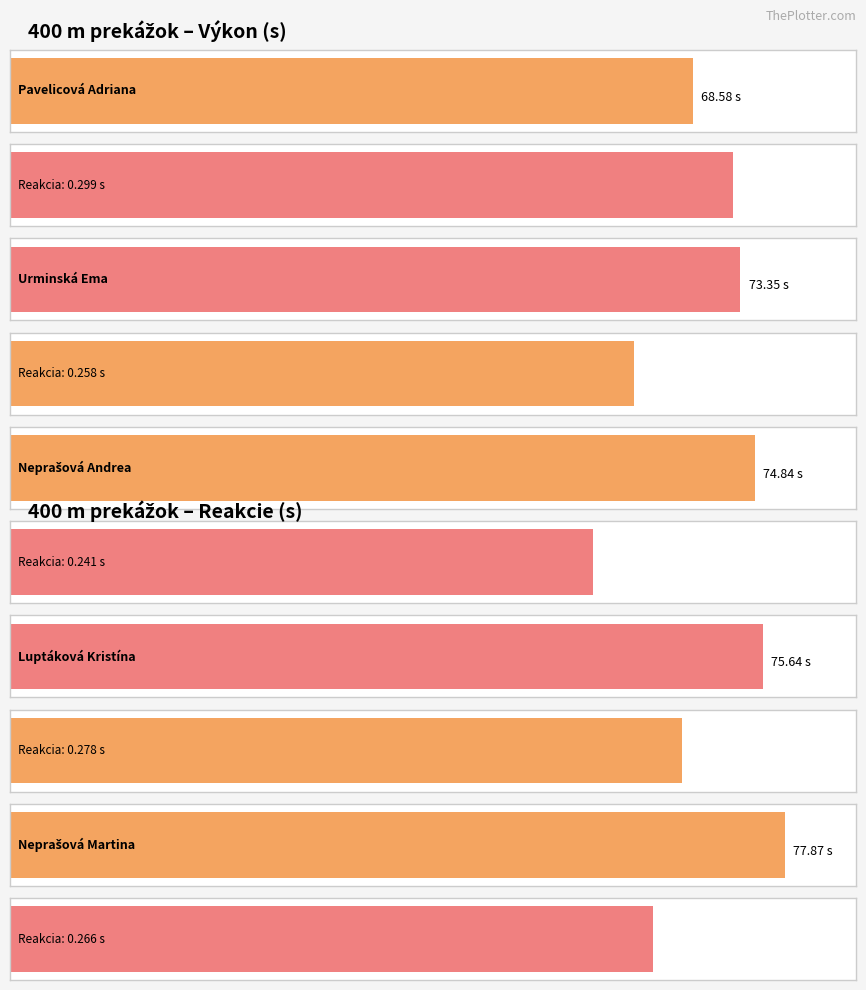

Where is Výkon nearest to the value 73?

Urminská Ema